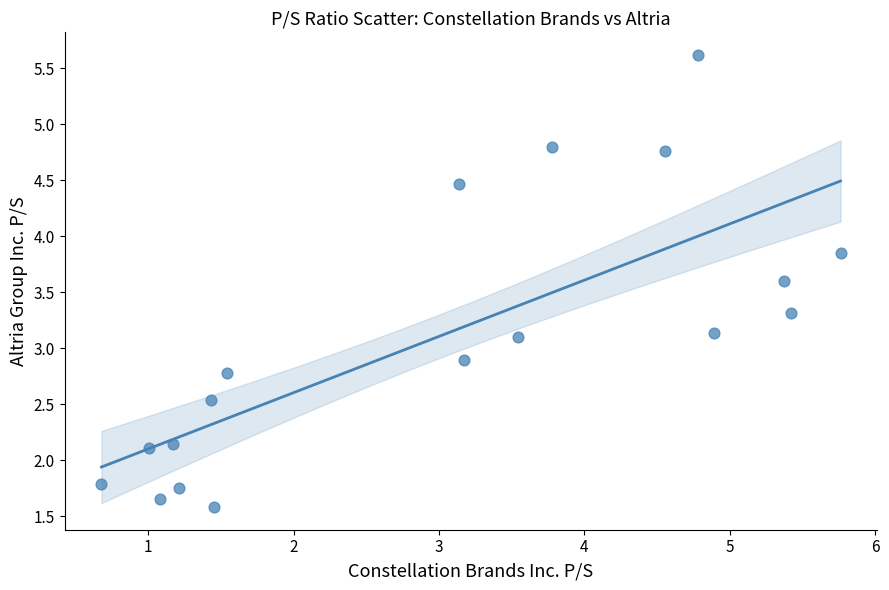

What is the range of X values (max minus min)?

5.1